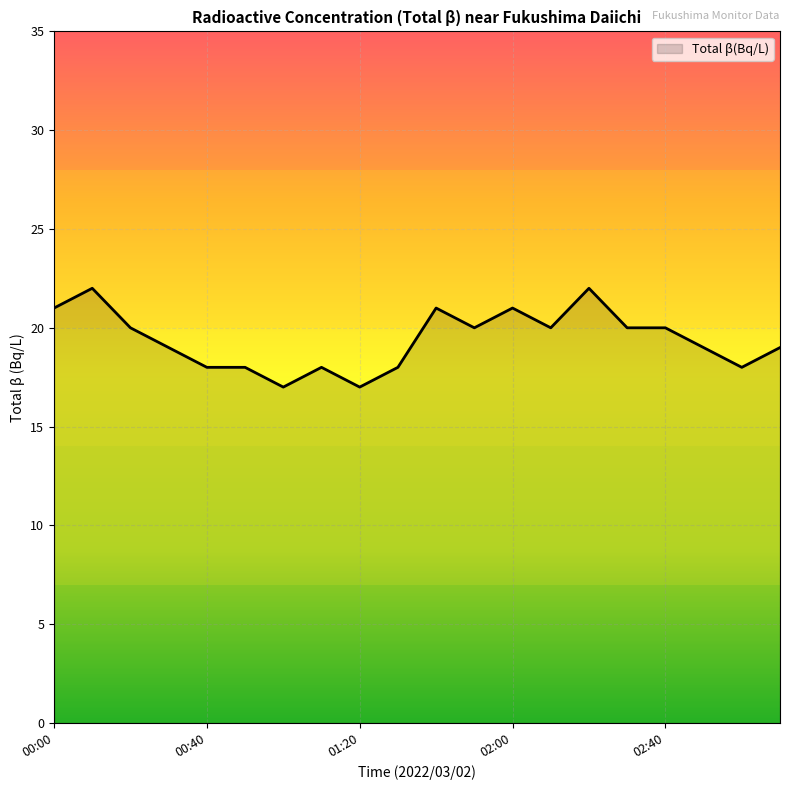

What is the minimum value shown in the chart?

17